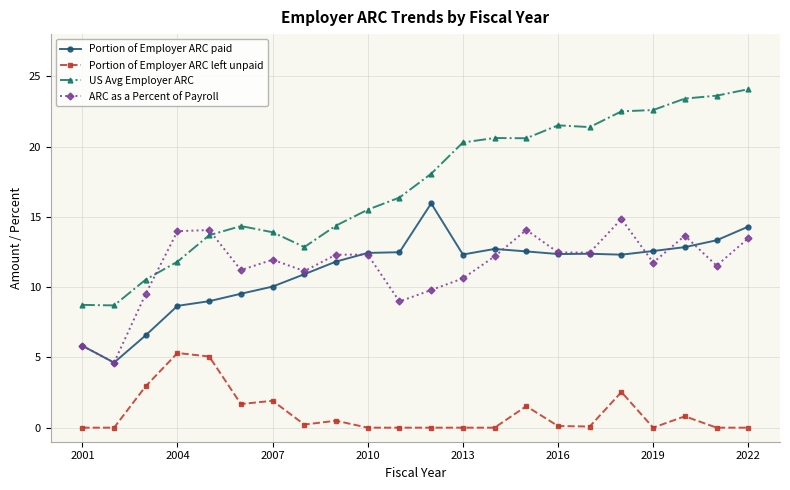

True or false: US Avg Employer ARC and Portion of Employer ARC left unpaid intersect in this chart.

False